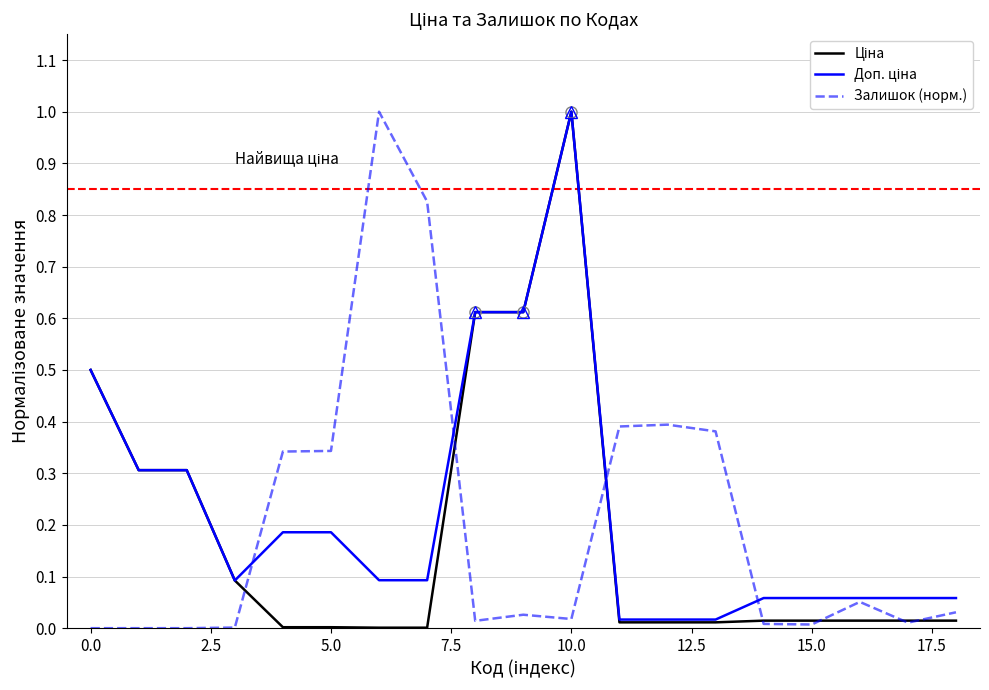

What is the maximum value shown in the chart?

1.0